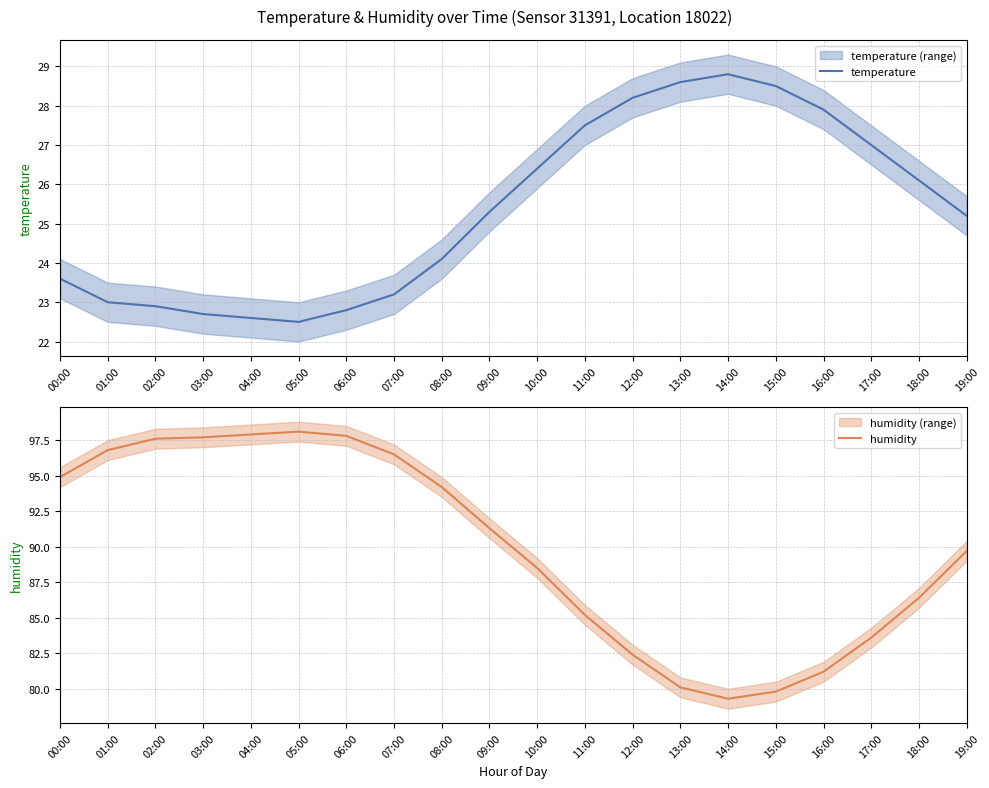

What position from the right is 07:00?

13